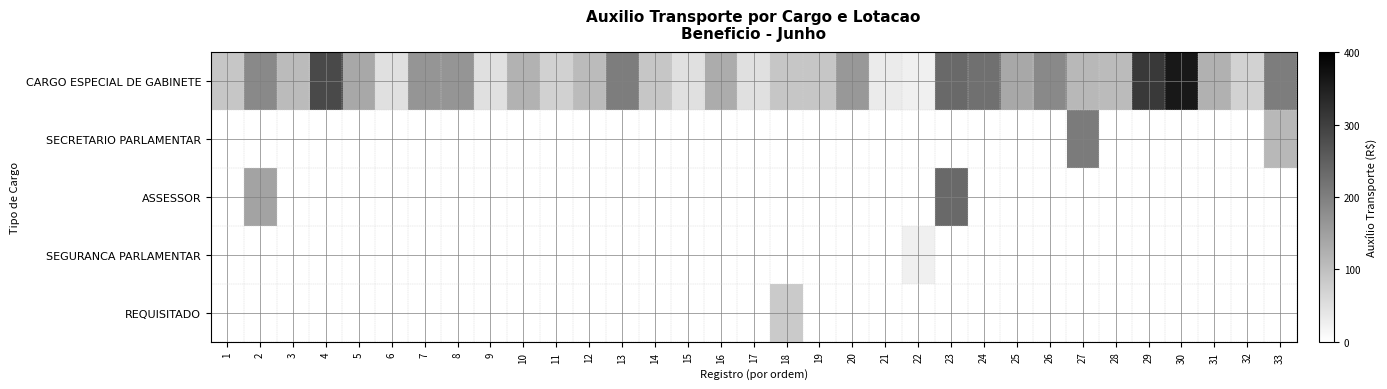

What is the difference between the highest and lowest values at 15?

48.8